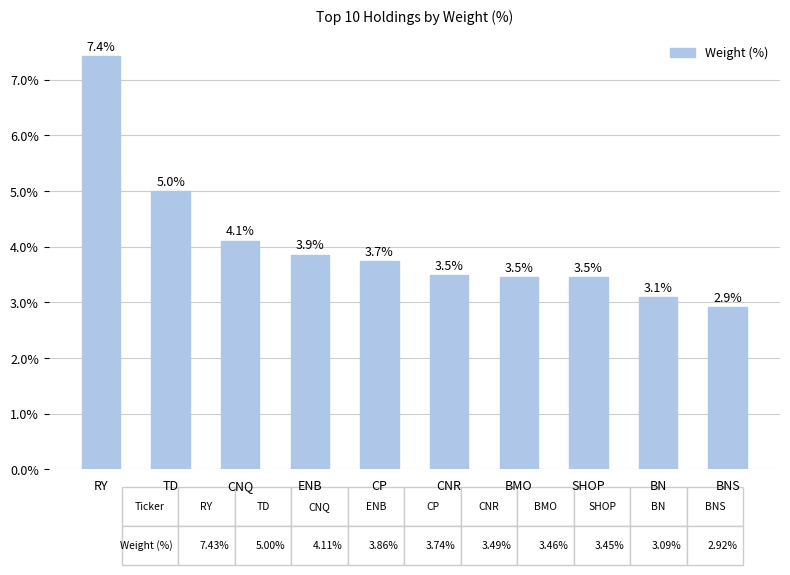

Where is the data nearest to the value 5?

TD